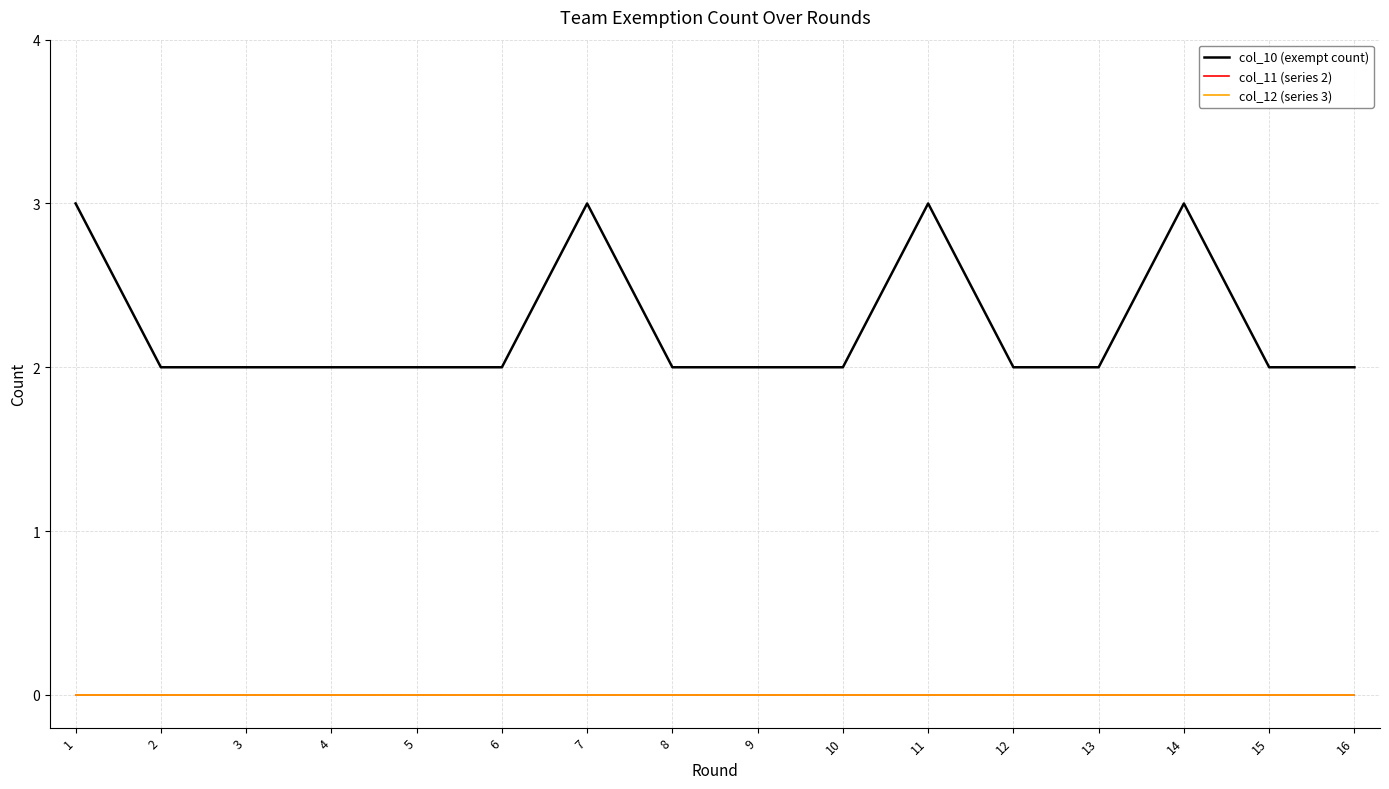

True or false: col_10 (exempt count) and col_12 (series 3) cross at least once.

False